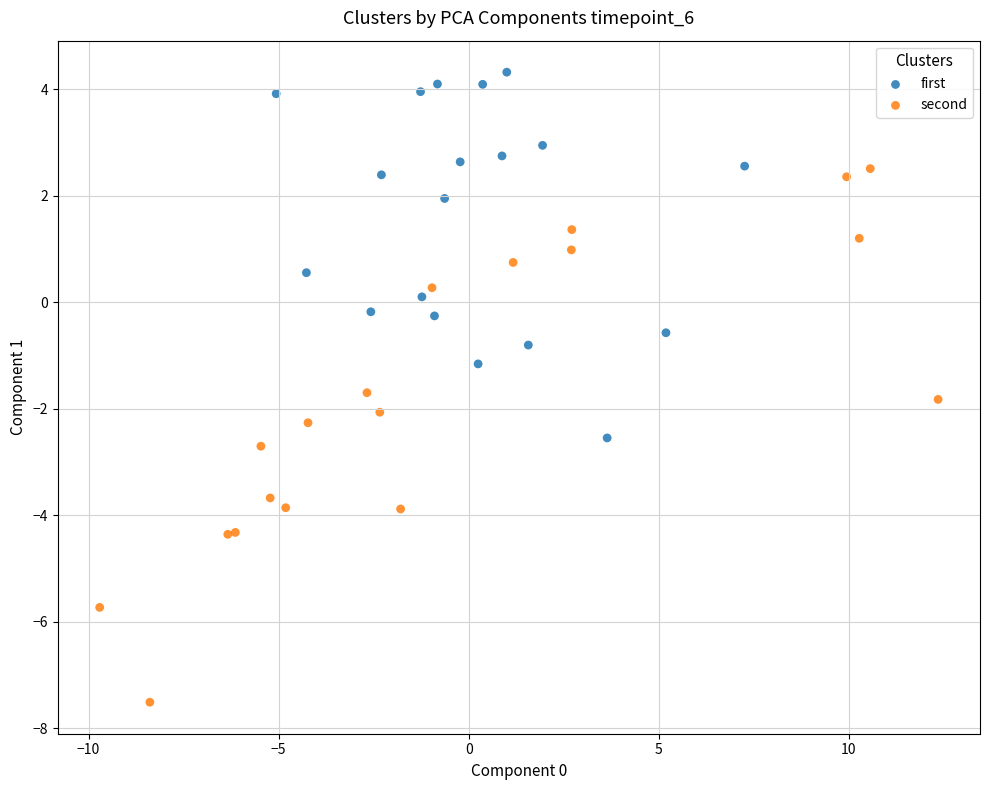

Which series contains the lowest Y value?

second